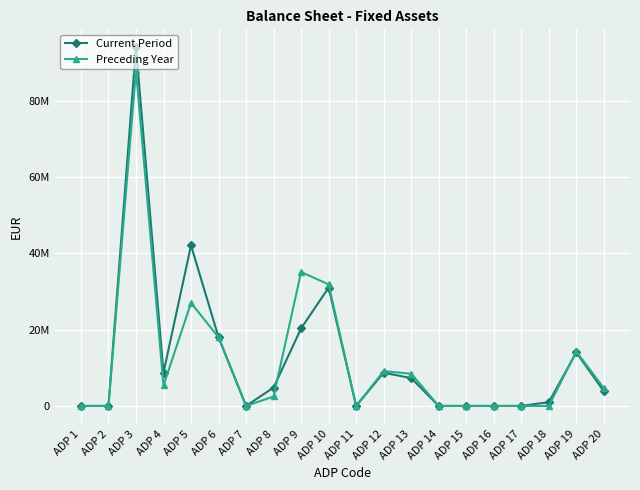

At which category is the sum across all series the highest?

ADP 3